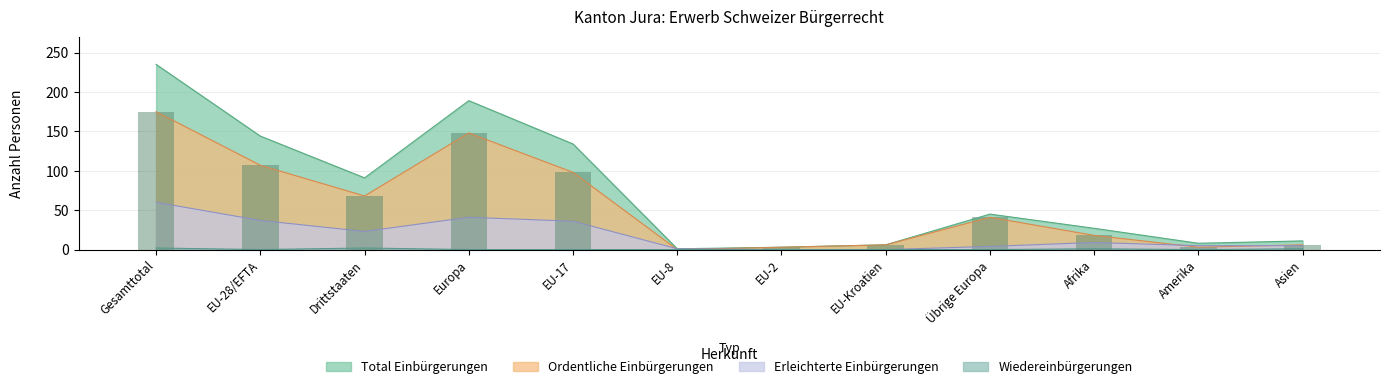

Is the value of Total Einbürgerungen at EU-Kroatien greater than the value of Ordentliche Einbürgerungen at Amerika?

Yes